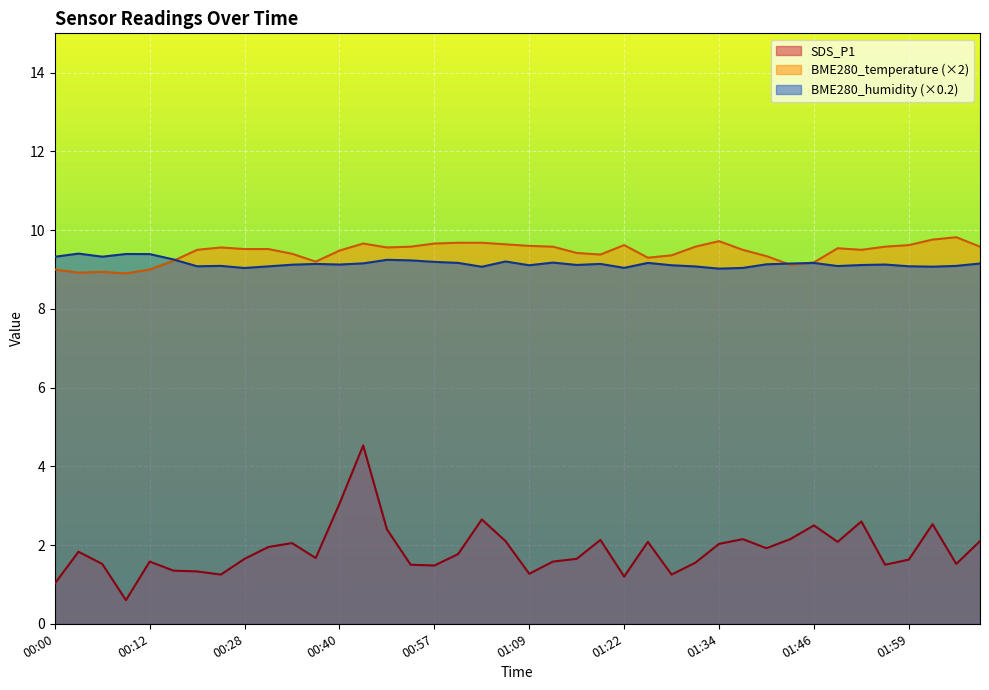

True or false: BME280_temperature and BME280_humidity intersect in this chart.

True